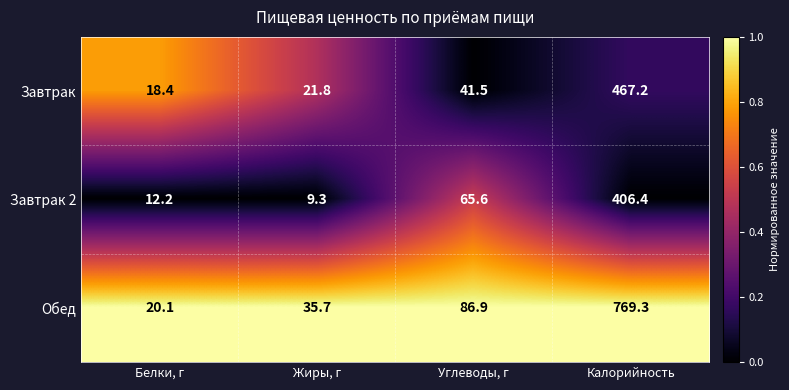

Count the number of data series in this chart.

3